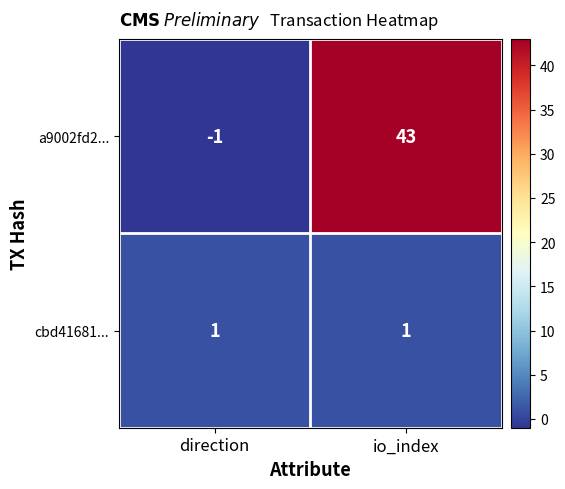

What is the spread (max minus min) of values at direction?

2